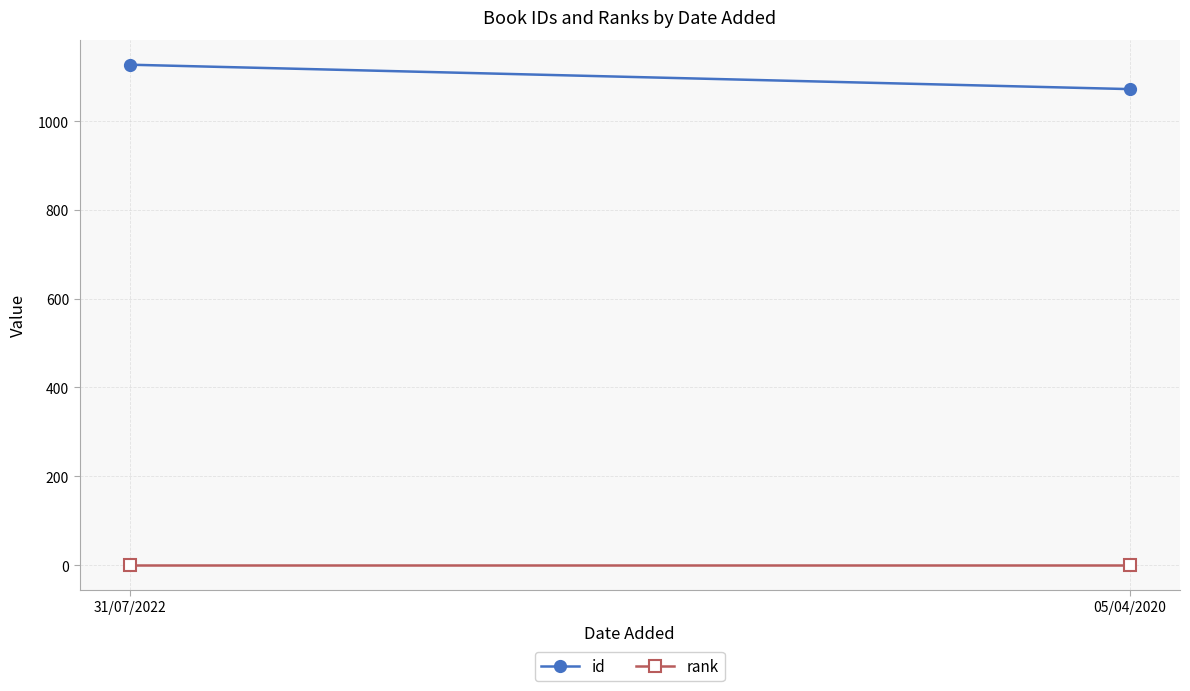

Is the value of id at 05/04/2020 greater than the value of rank at 31/07/2022?

Yes